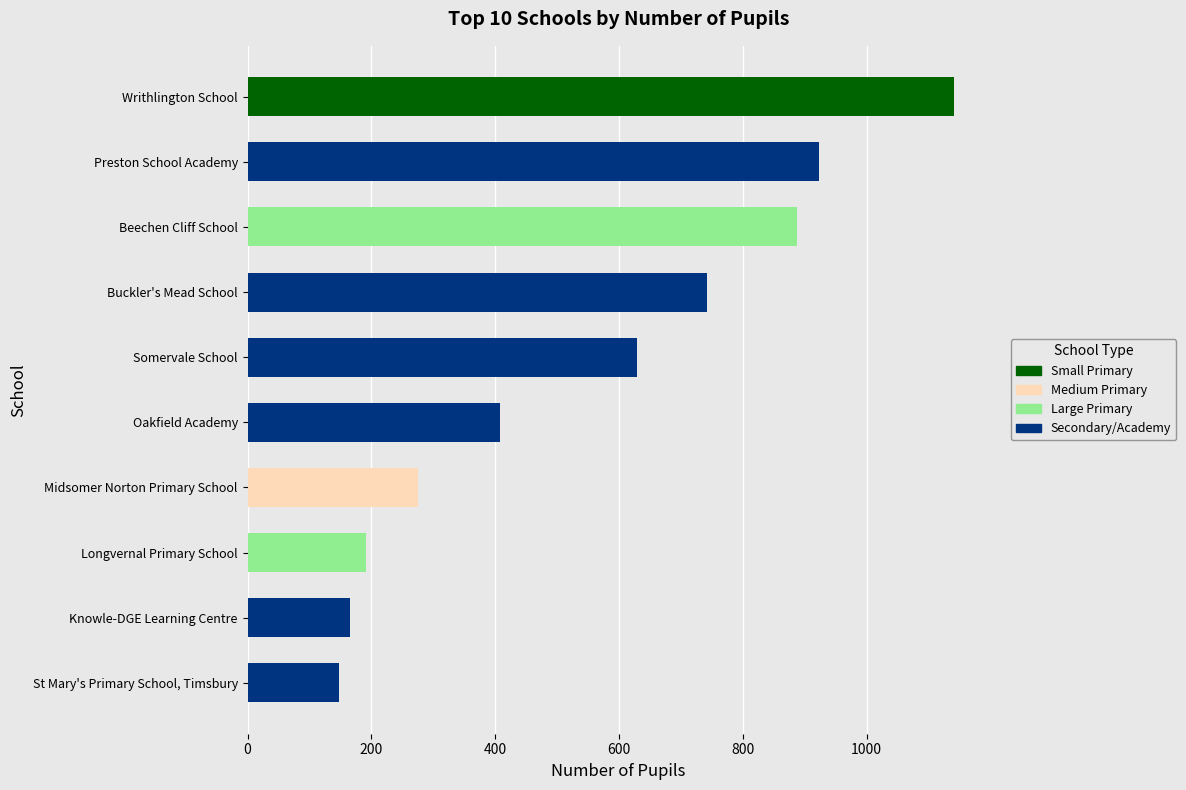

What is the average value?

551